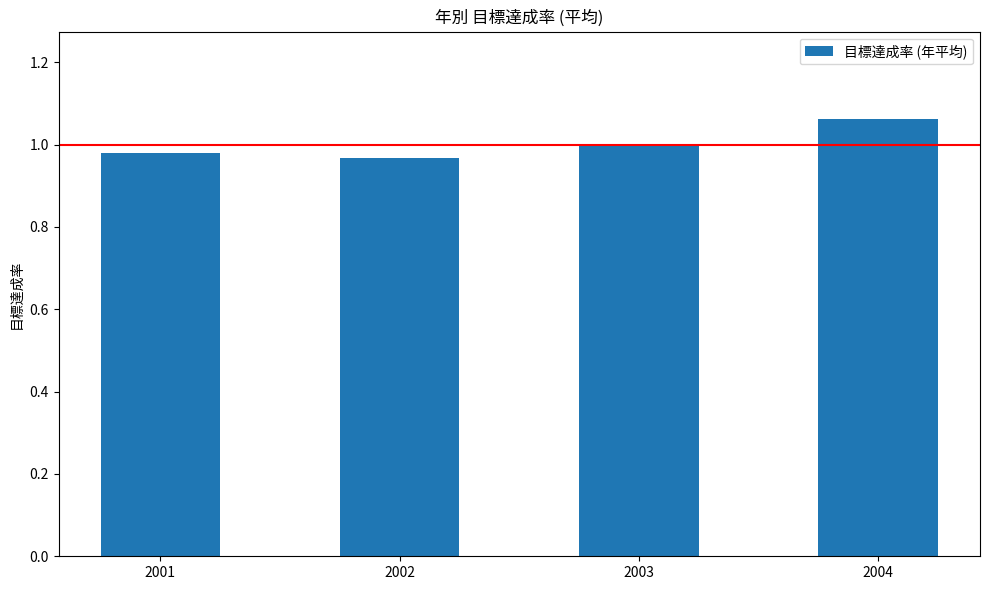

Which category has the highest value across all series?

2004